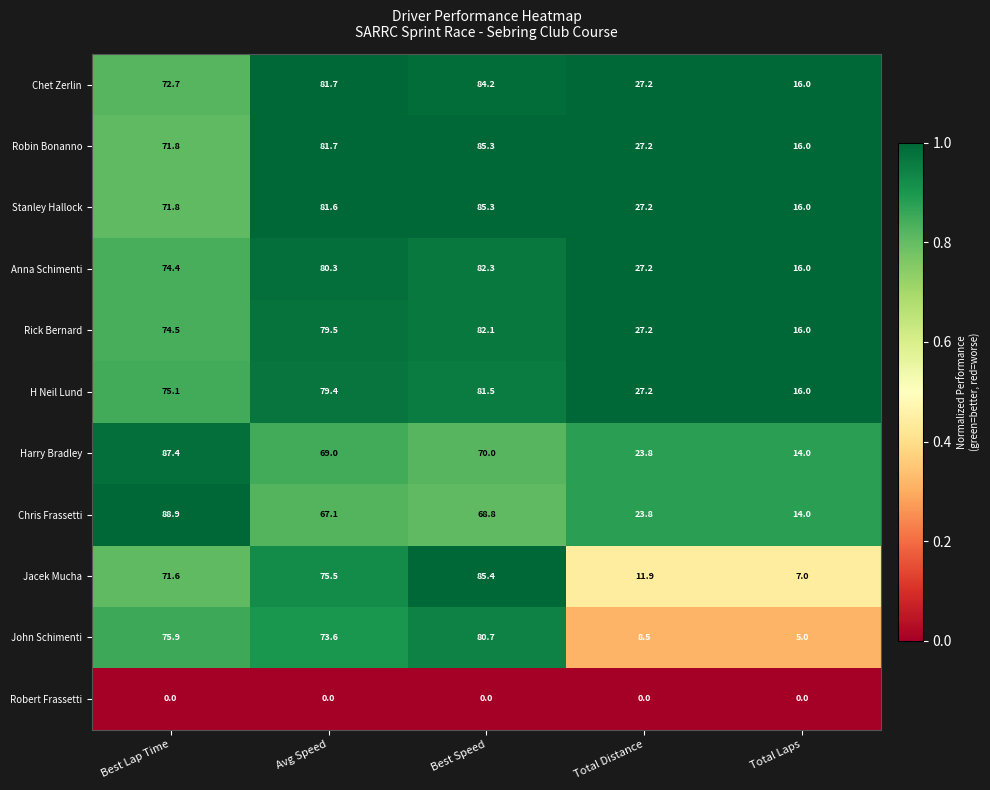

Where does the John Schimenti series first go above 73?

Best Lap Time